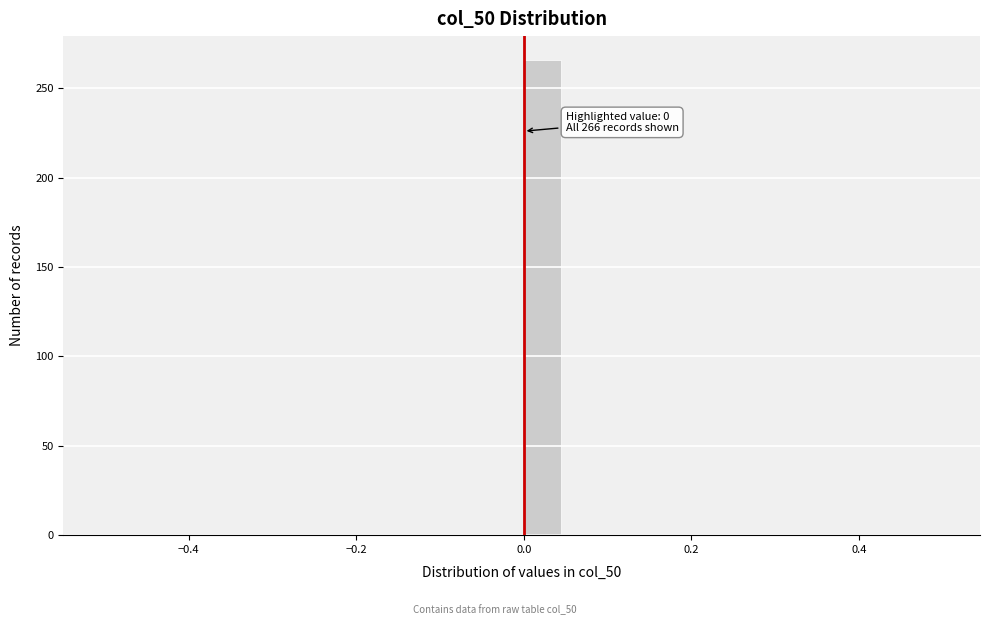

Read against the x-axis, roughly where is the centre of the tallest bar?

0.02